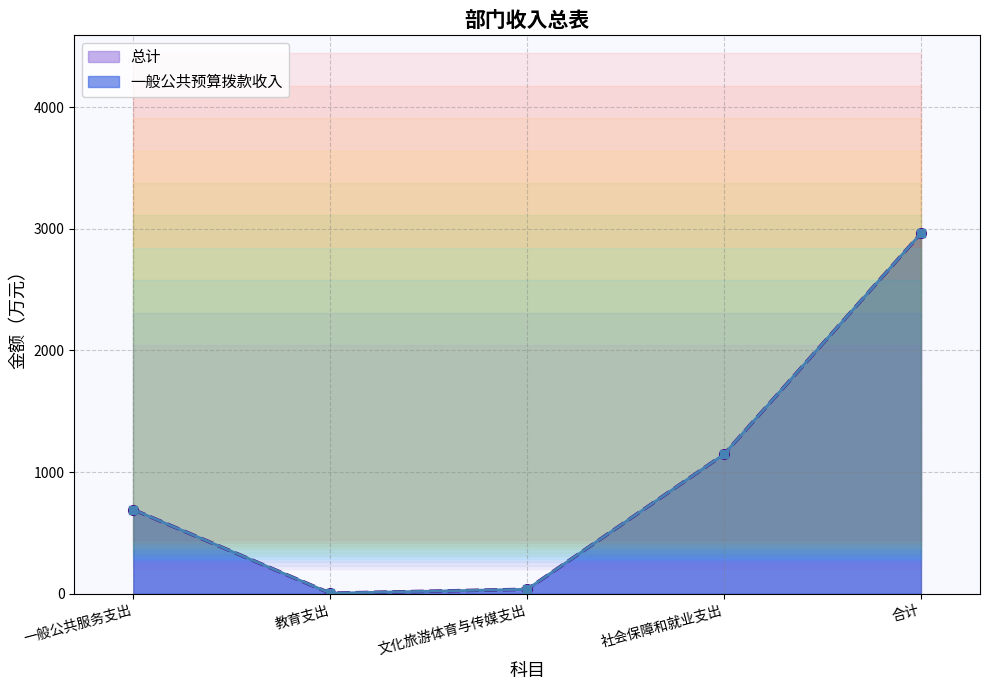

How many values in the 一般公共预算拨款收入 series exceed 691?

3